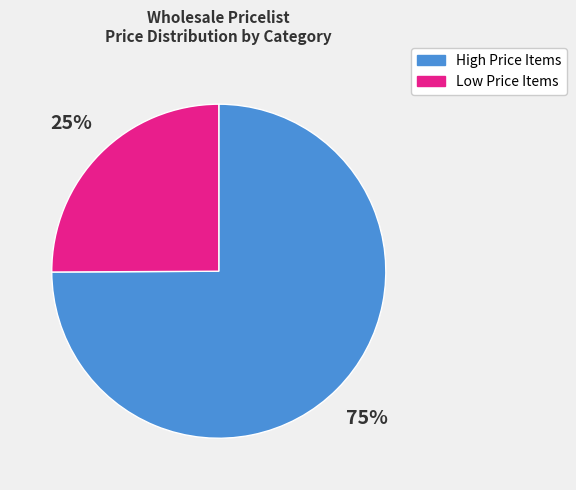

Is there any slice that represents more than half of the pie?

Yes